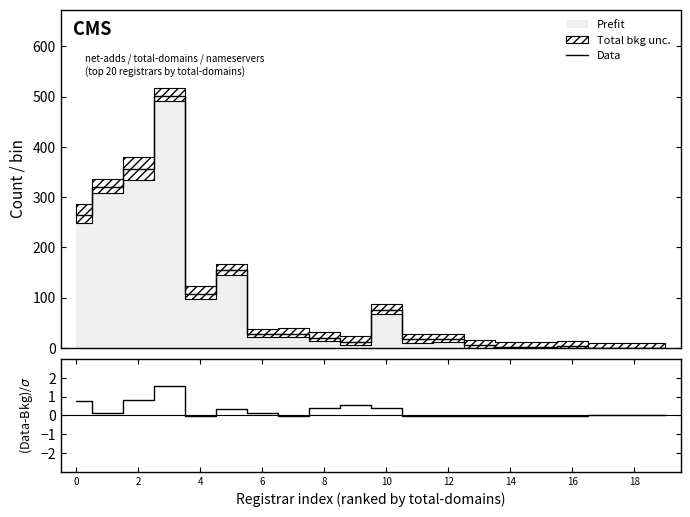

Does the chart display data point markers on the line(s)?

No